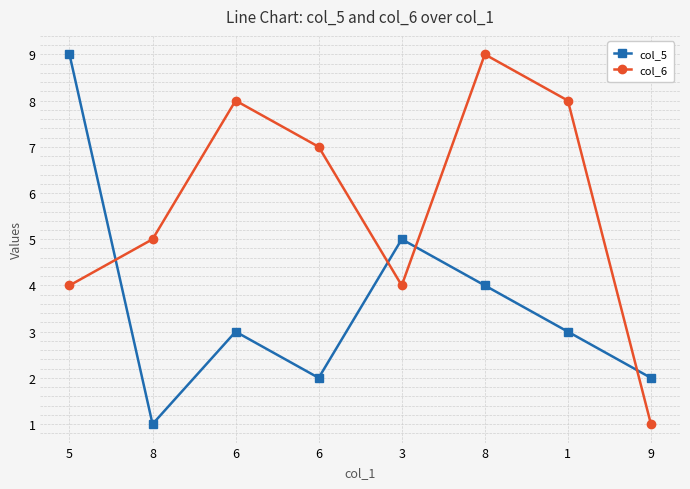

At which category does col_5 reach its first local valley?

8